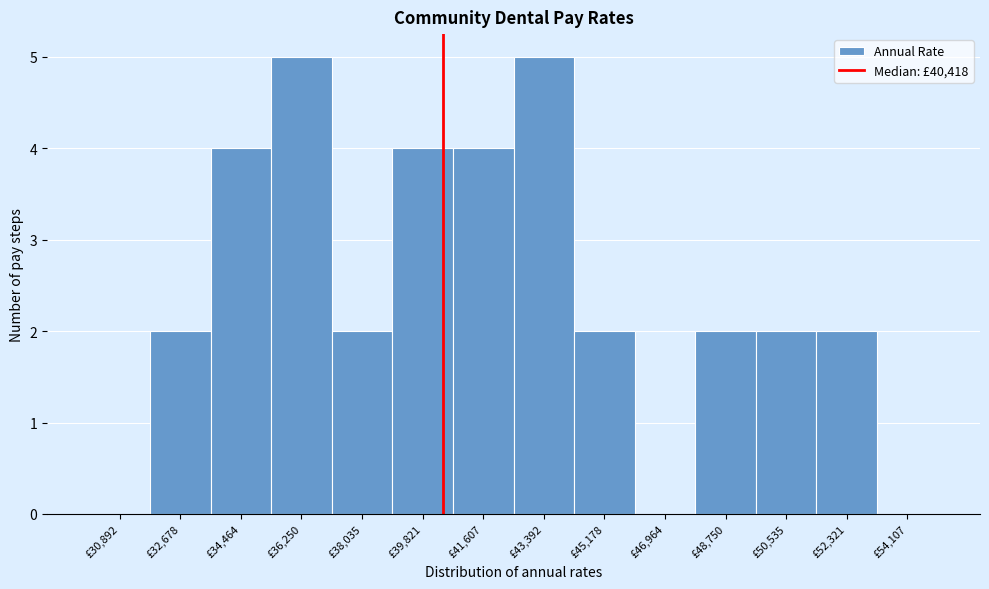

What is the height of the bar covering 44200 to 46000 on the x-axis? Neither the bar edges nor the heights are printed on the chart, so give them approximately, as read against the axes.

2